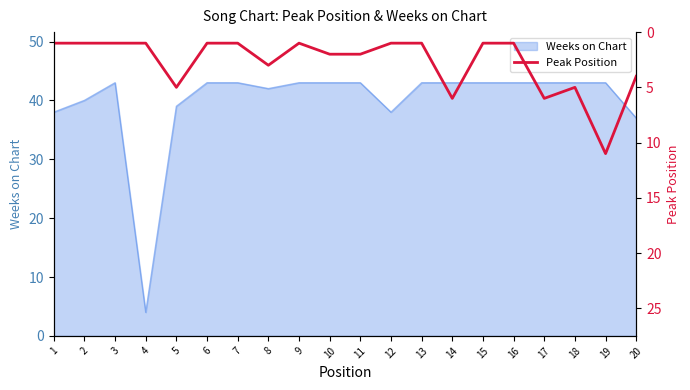

At which label is the value closest to 6?

14